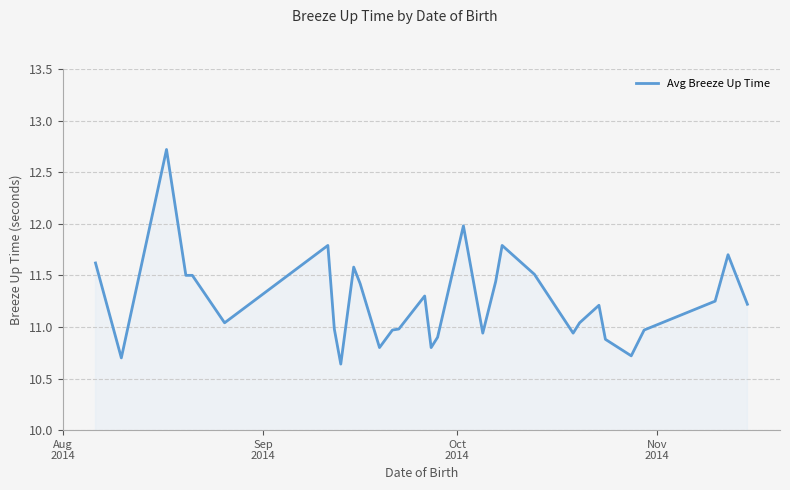

What is the maximum value shown in the chart?

12.7